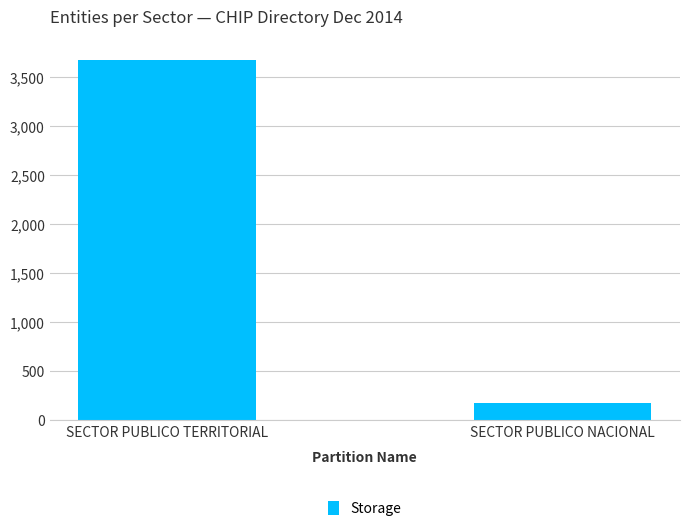

What is the minimum value shown in the chart?

171